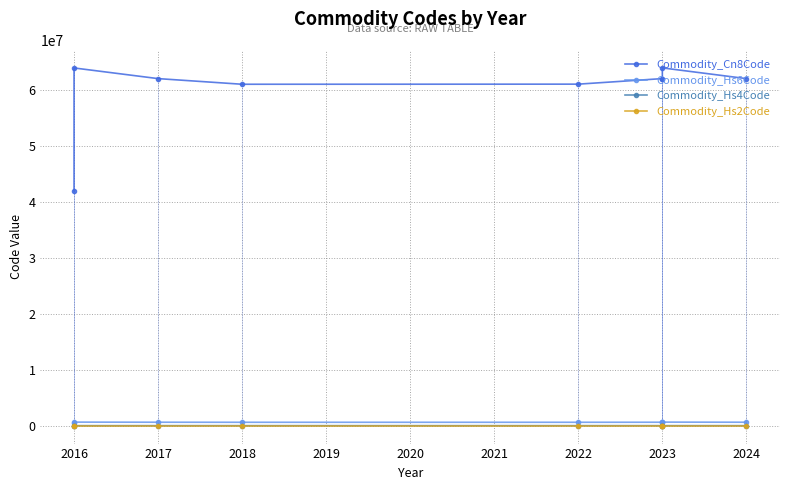

Which series has the widest spread of values?

Commodity_Cn8Code